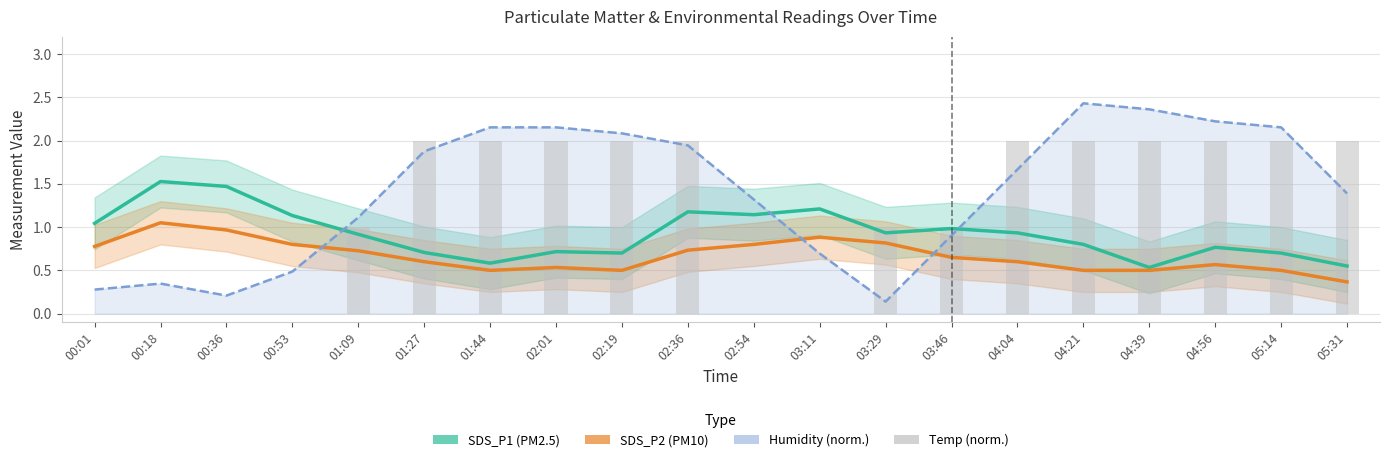

What is the lowest value of the SDS_P1 (PM2.5) series?

0.5